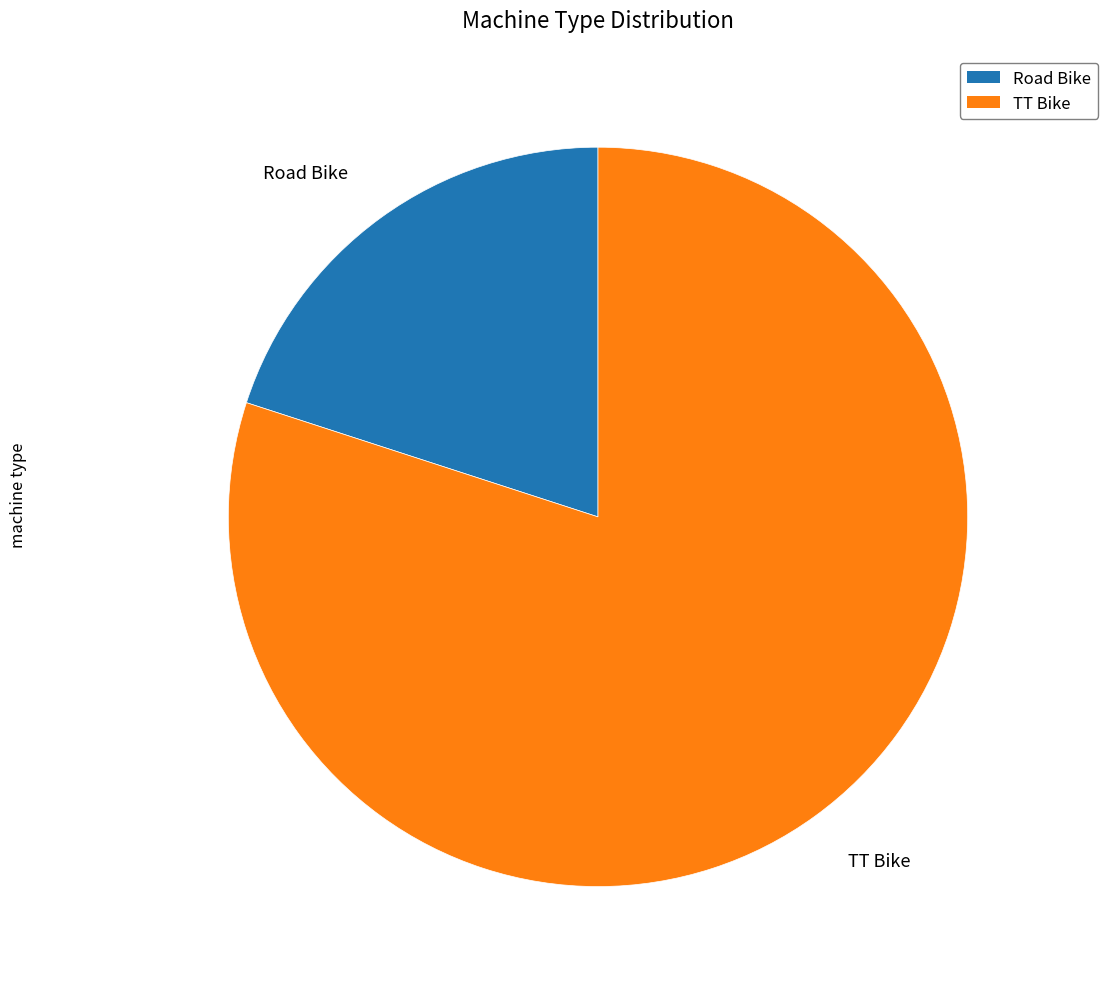

Which category has the smallest portion of the pie?

Road Bike